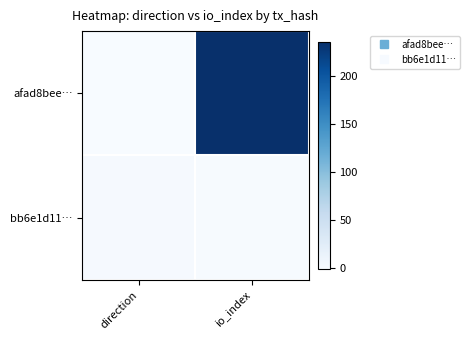

At how many categories does at least one series exceed 9?

1